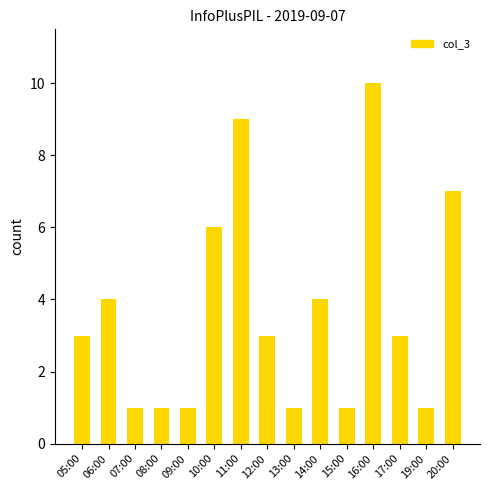

What value does the data have at 09:00?

1